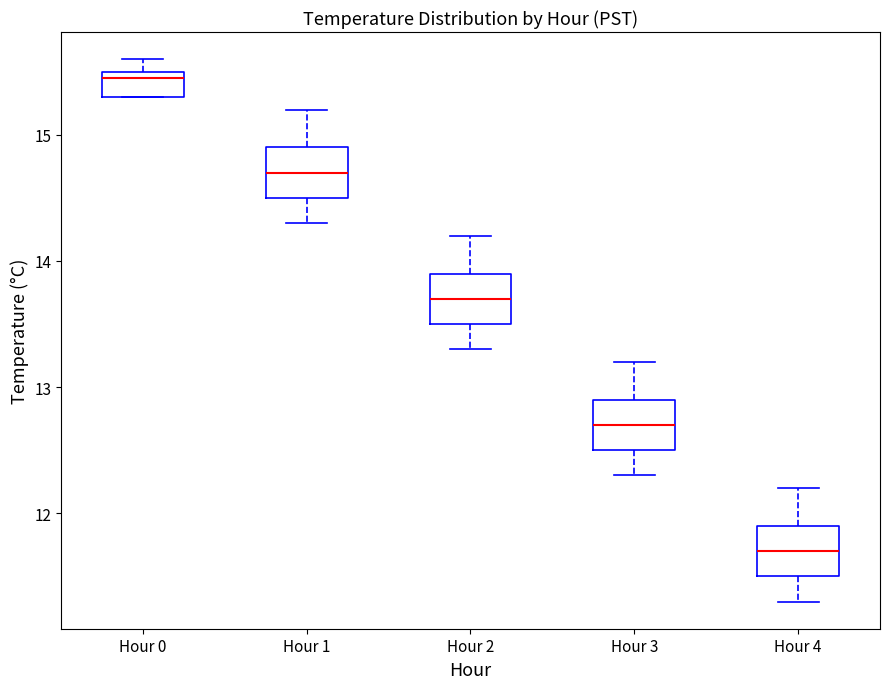

Which box's median line is the lowest?

Hour 4